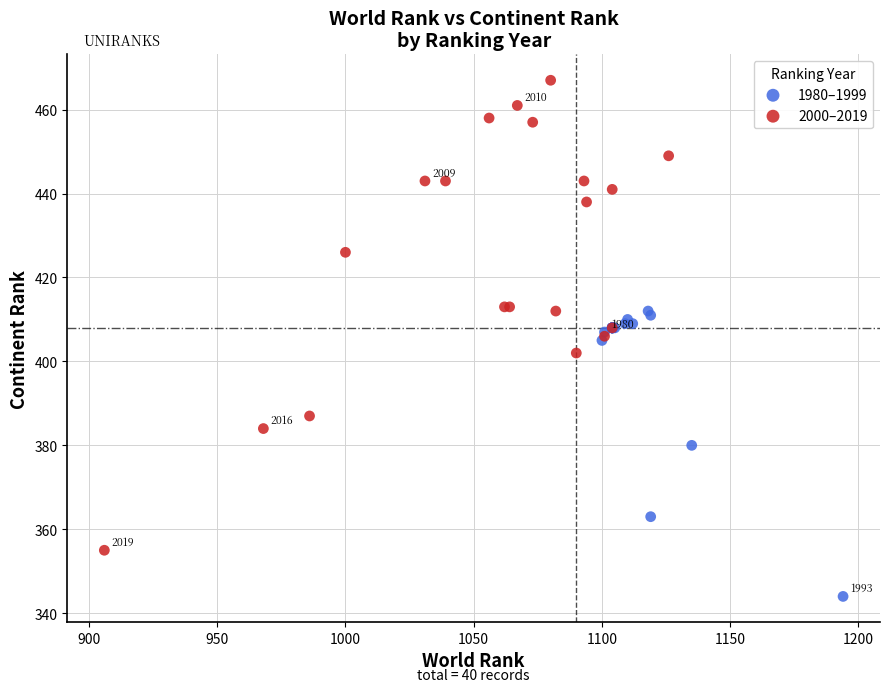

Which series contains the highest Y value?

2000–2019